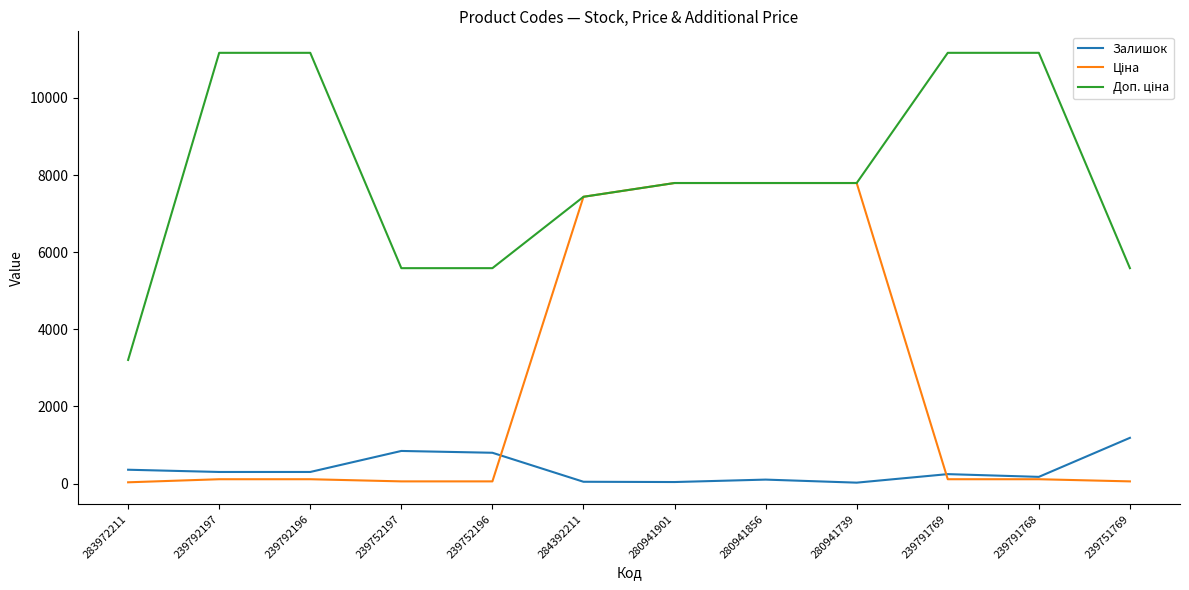

True or false: Залишок has a value of 358.0 at 283972211.

True